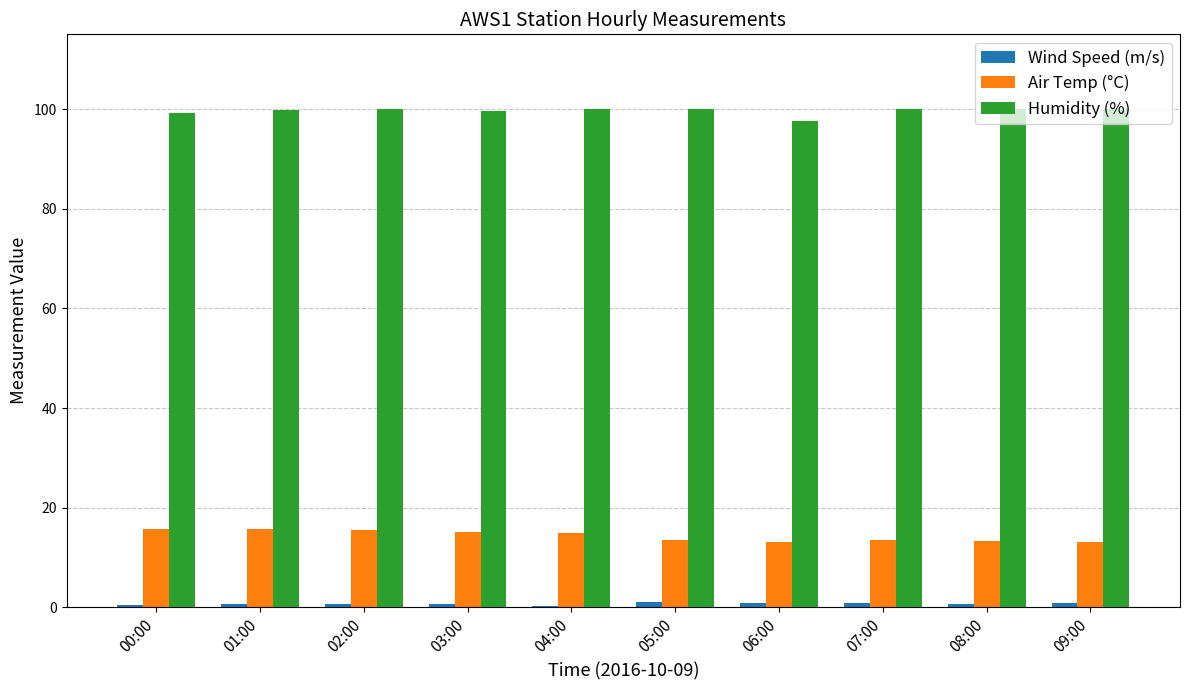

What is the label of the 5th bar from the right?

05:00